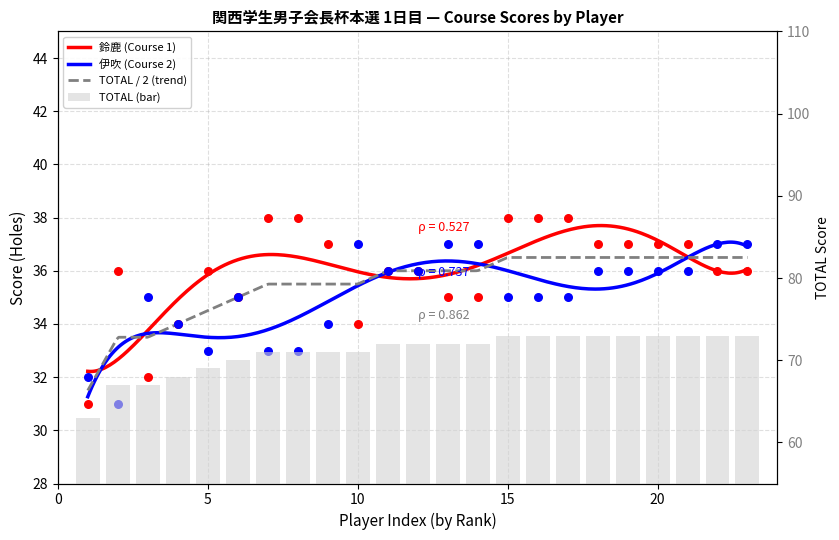

Which series reaches the minimum Y coordinate?

鈴鹿 (Course 1)